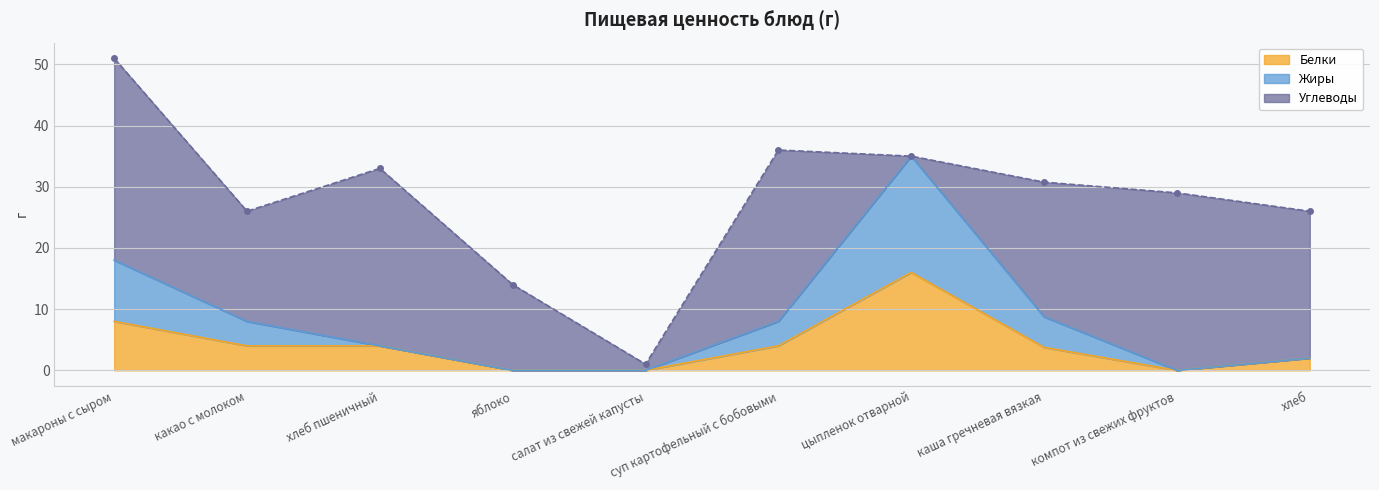

True or false: Белки has more than 1 interior local peaks.

False